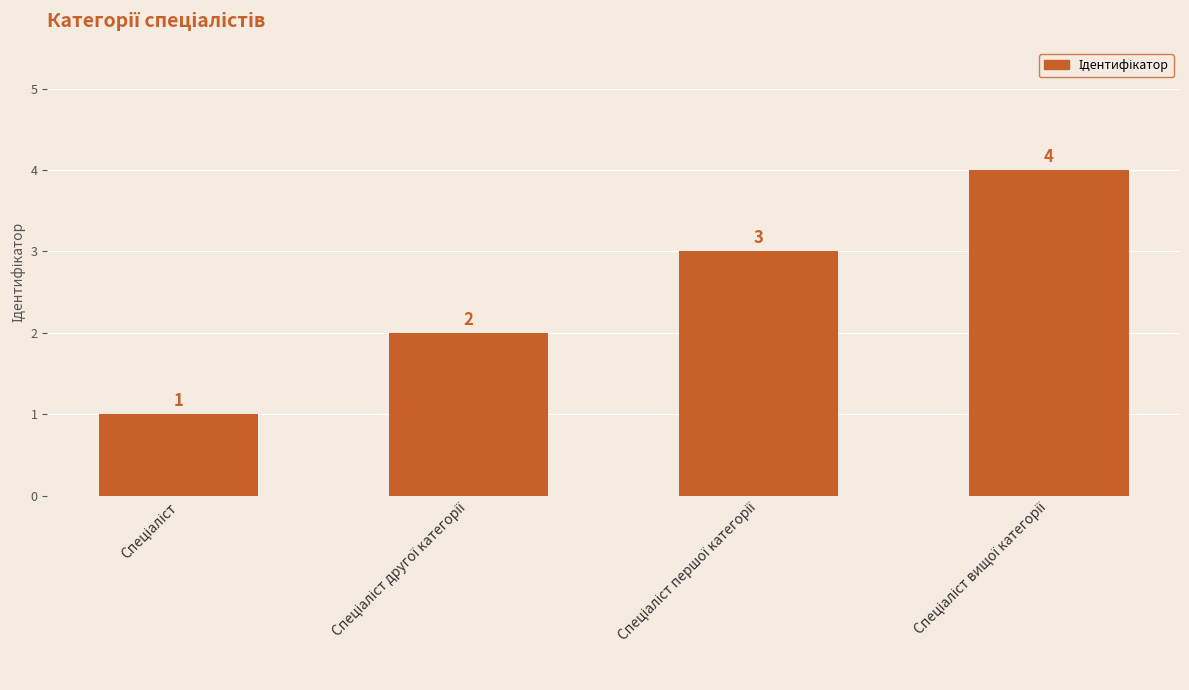

What is the value of the 1st bar from the left?

1